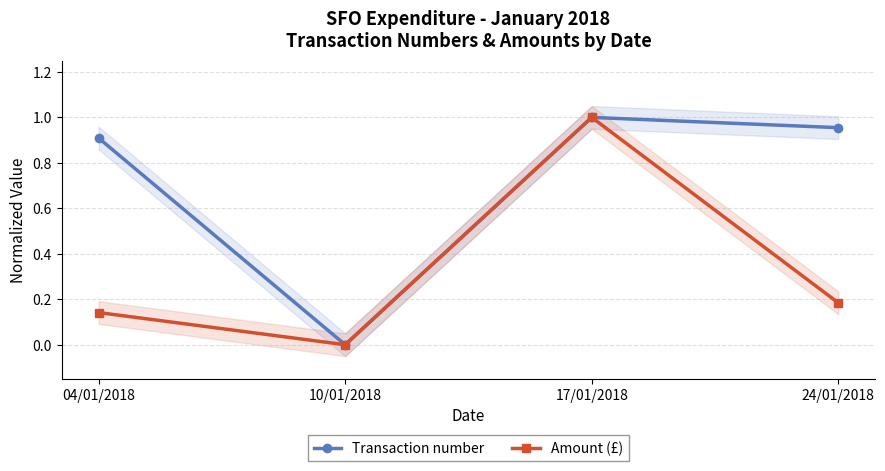

Does the chart have visible grid lines?

Yes